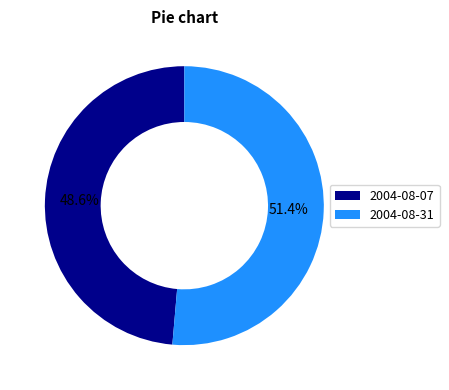

Which has a higher value, 2004-08-31 or 2004-08-07?

2004-08-31